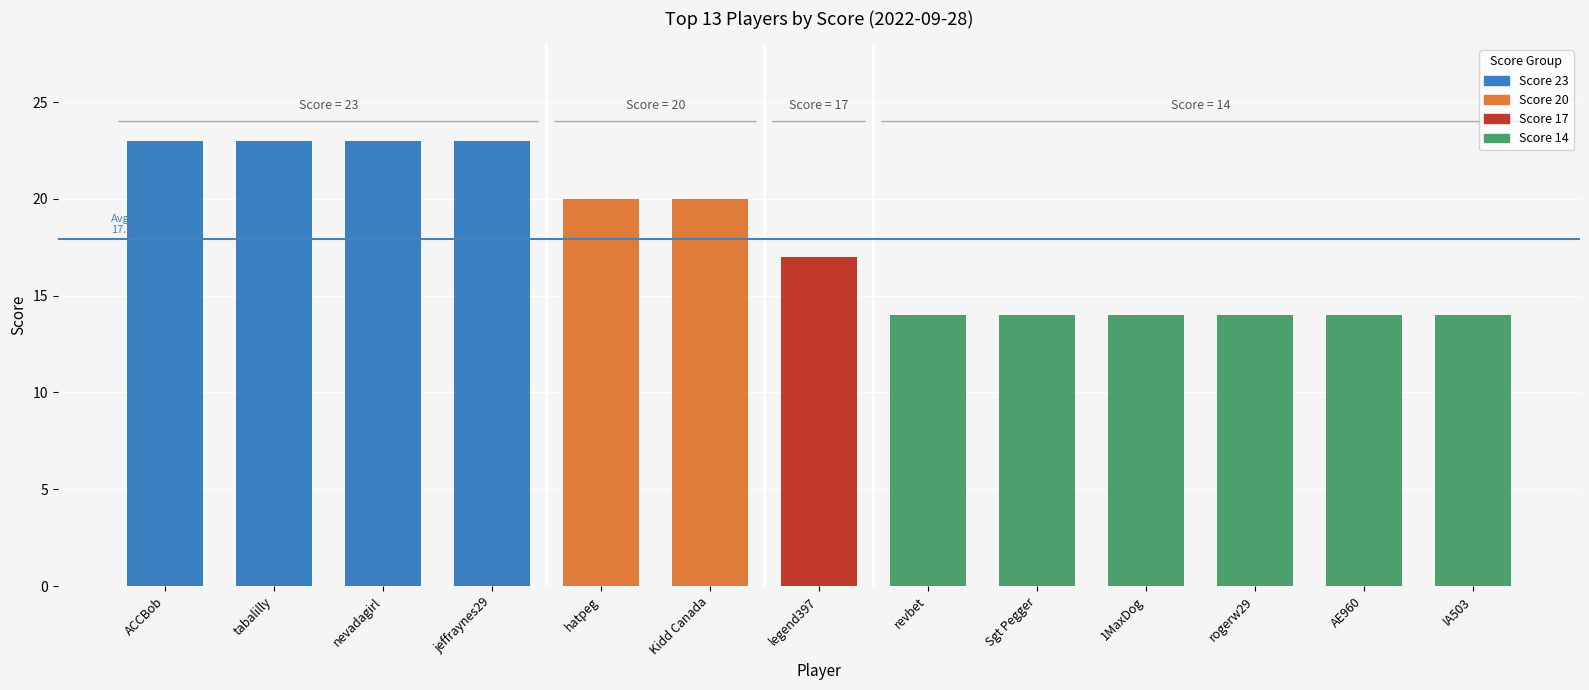

What is the average value?

18